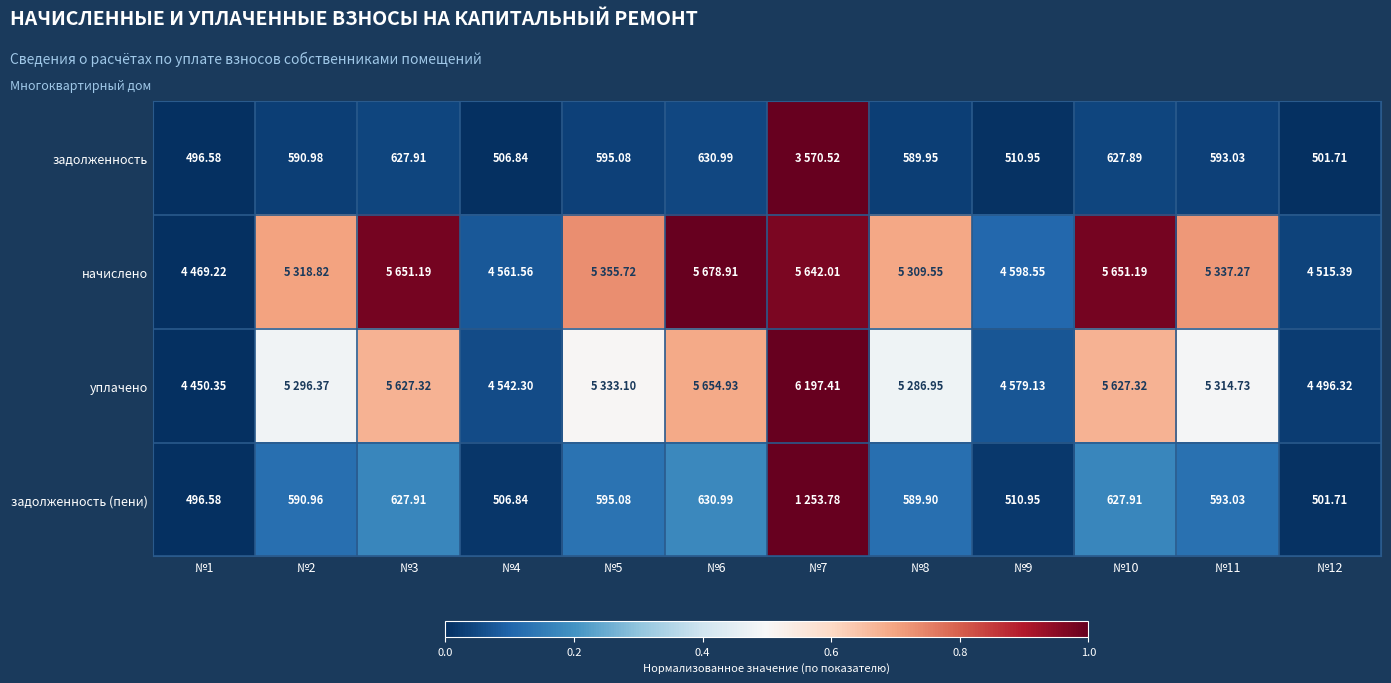

Is the value of задолженность at №5 greater than the value of задолженность (пени) at №3?

No